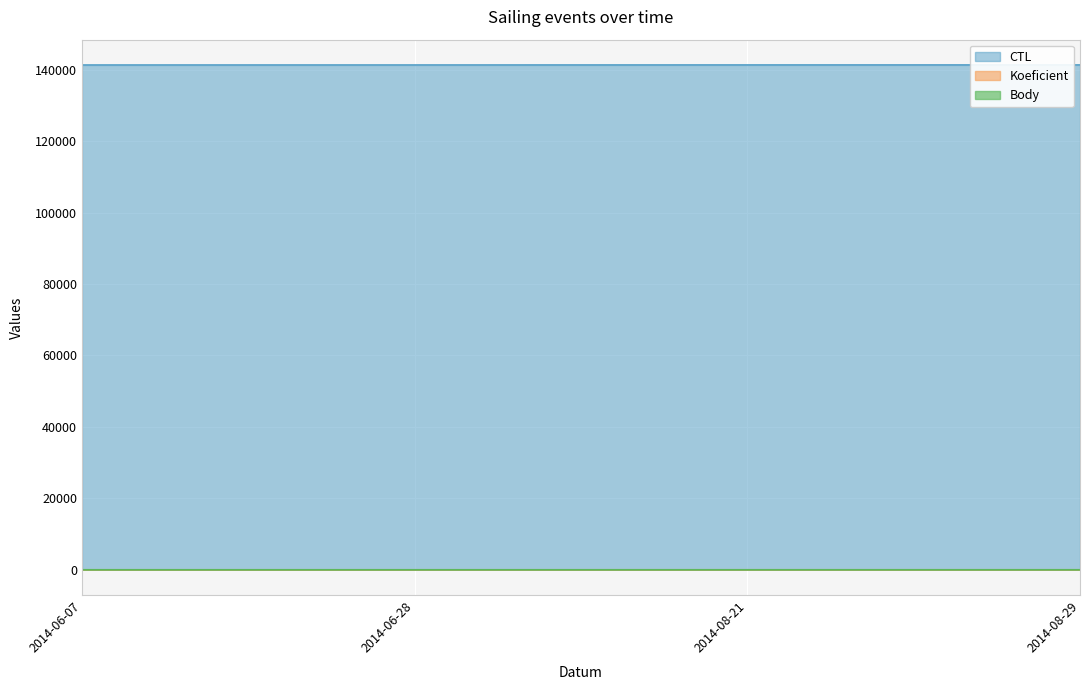

Which series has the largest total across all categories?

CTL